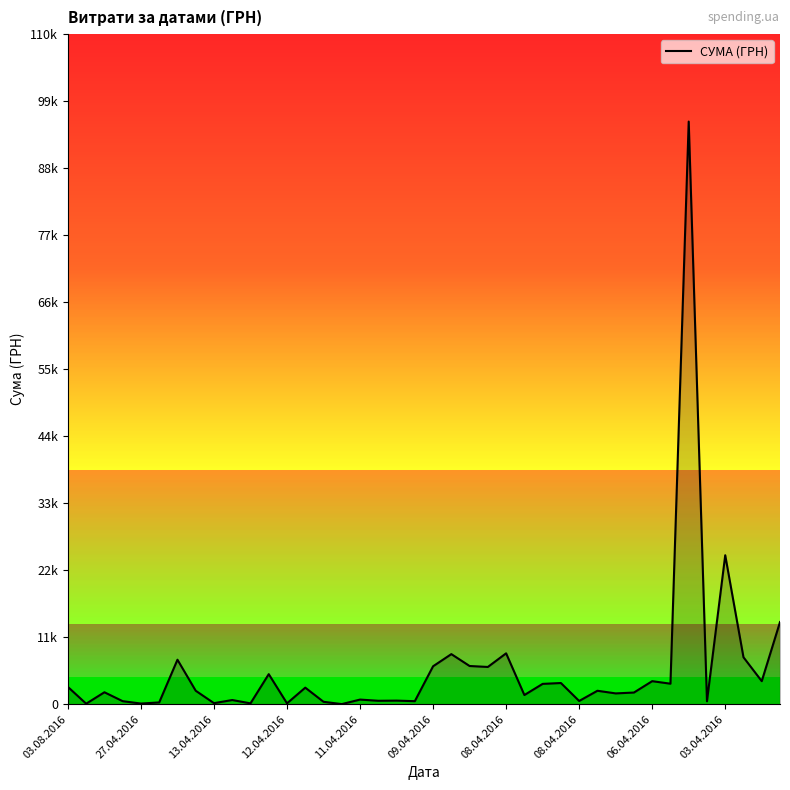

What is the difference between the second highest and second lowest values?

24493.0